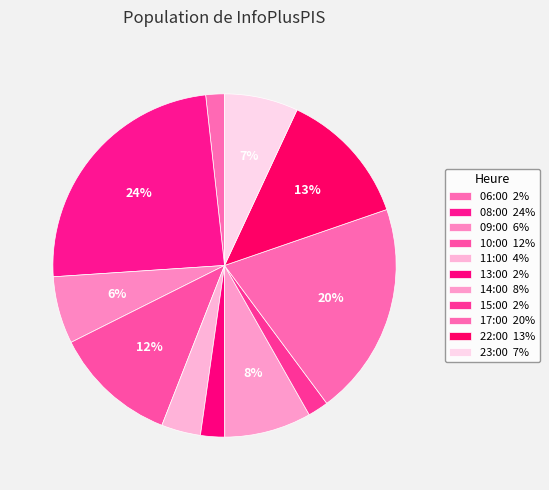

Do 14:00 and 10:00 together represent more than half of the pie?

No